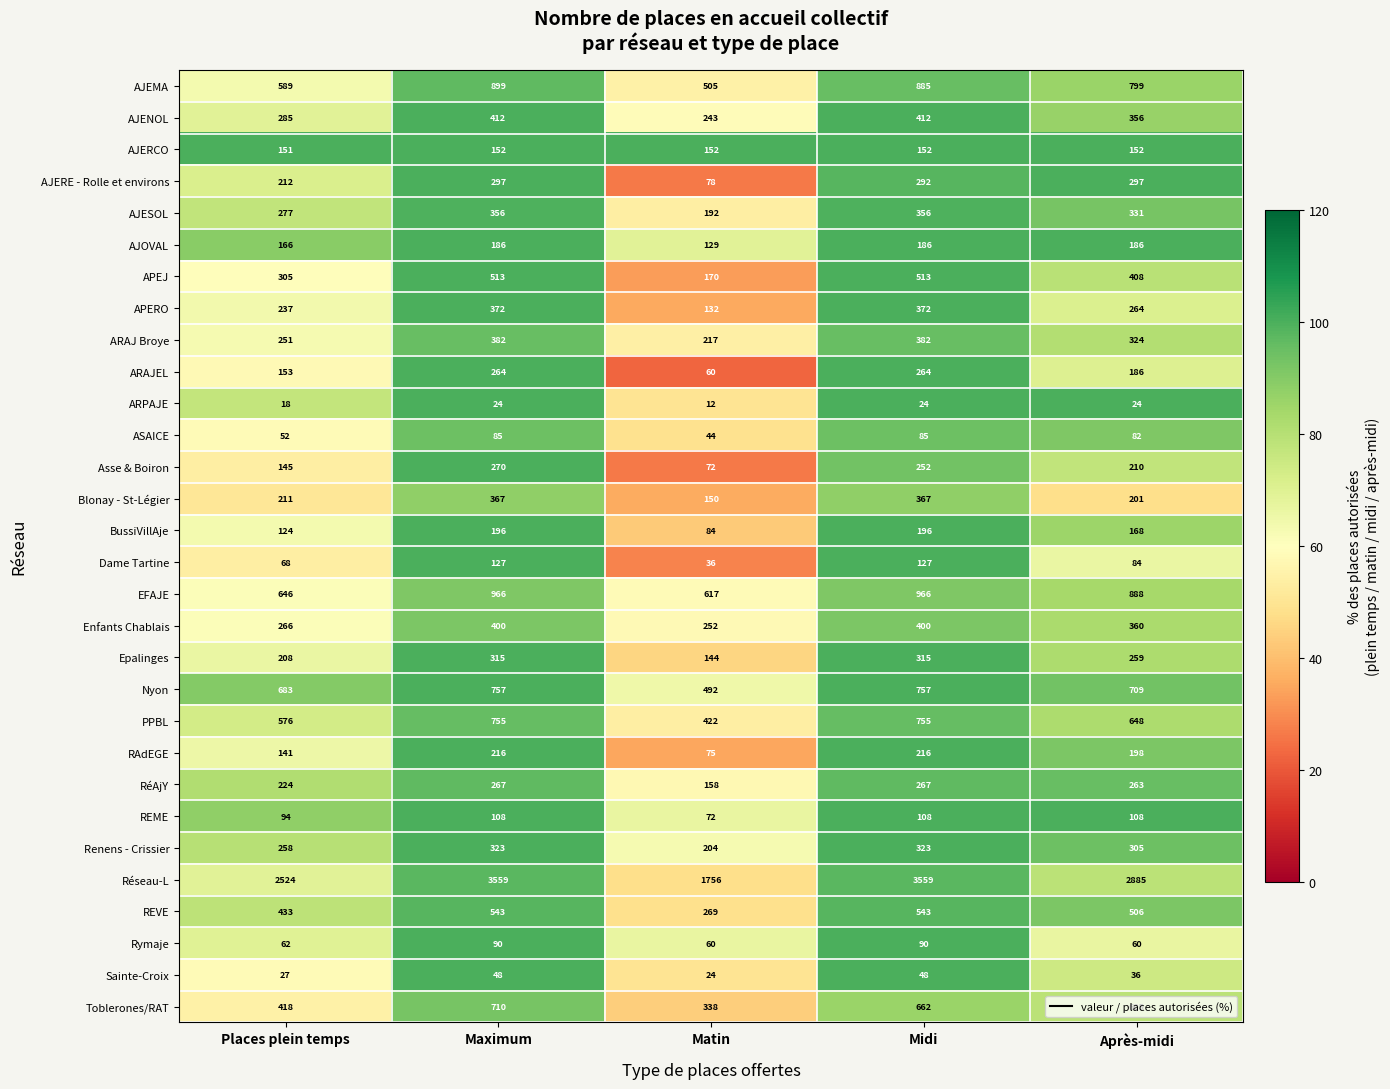

What is the sum of the AJERE - Rolle et environs values at Après-midi and Maximum?

594